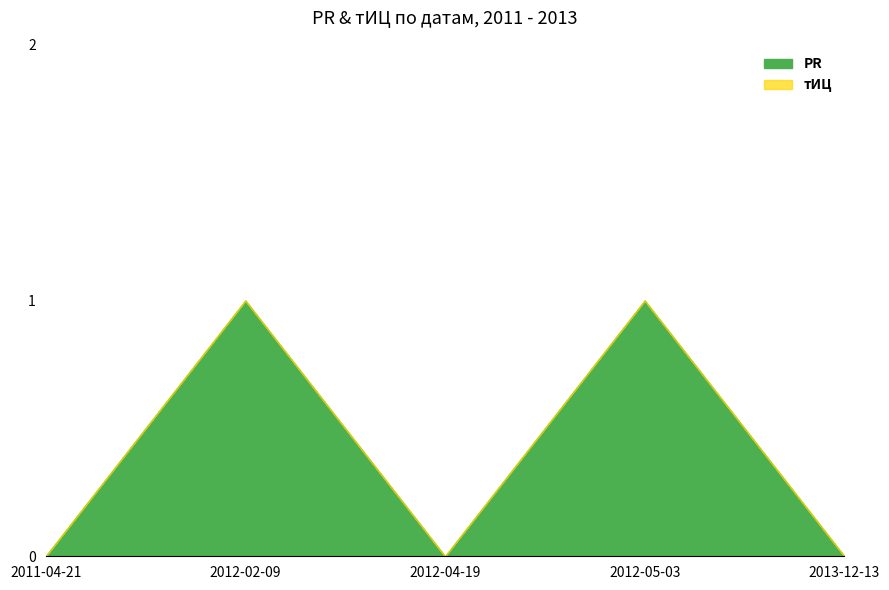

What position from the left is 2012-04-19?

3